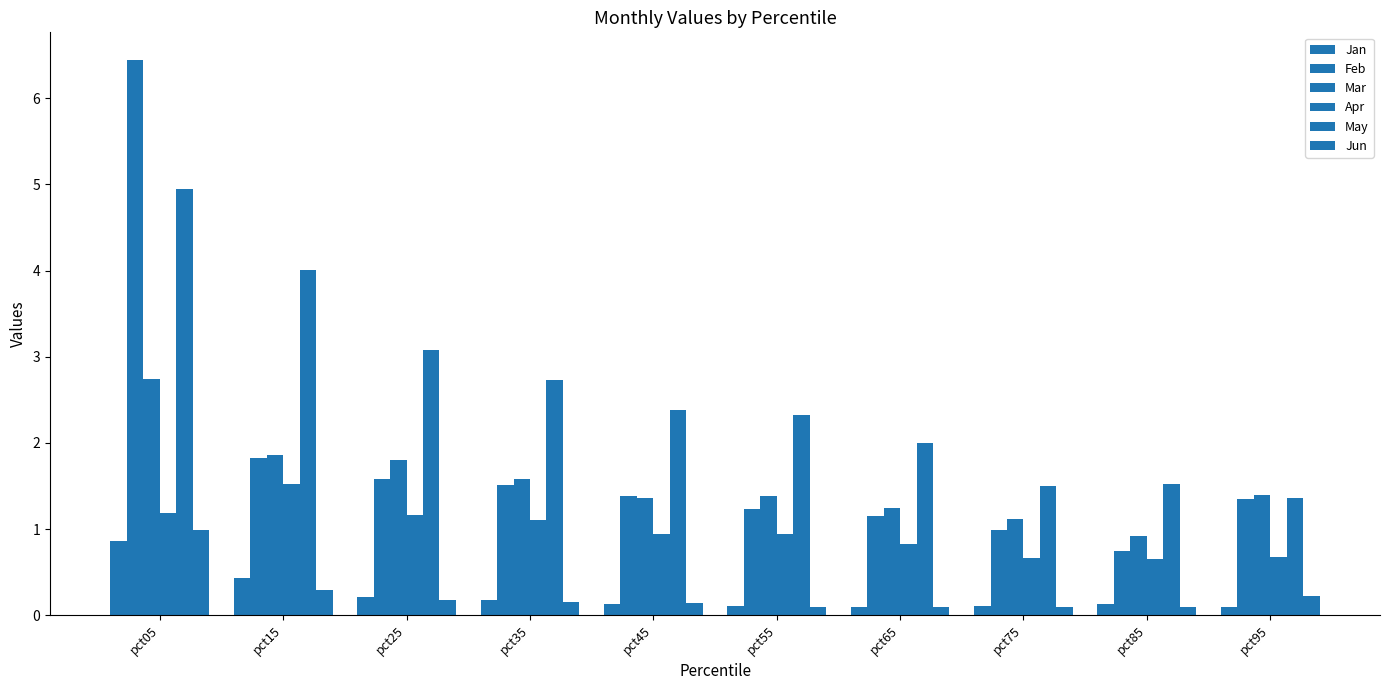

What is the difference between the maximum and minimum values in the Apr series?

0.9